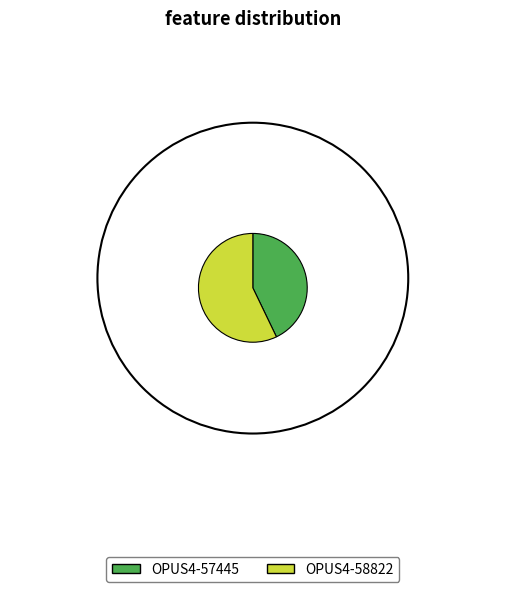

Which slice represents more than half of the pie?

OPUS4-58822